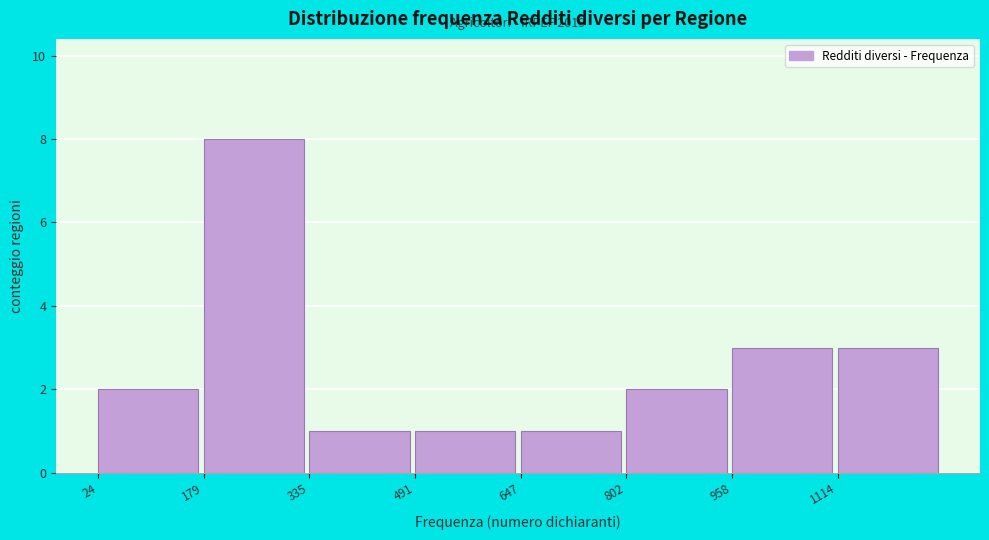

Over which range of the x-axis is the bar tallest?

180 to 340